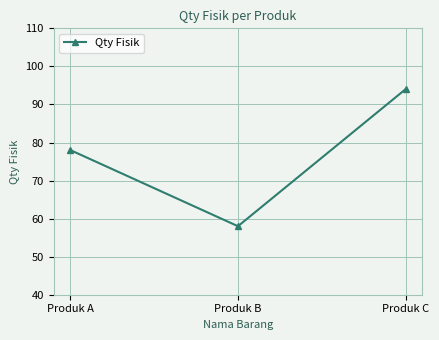

Is this an area chart (filled region under the line)?

No